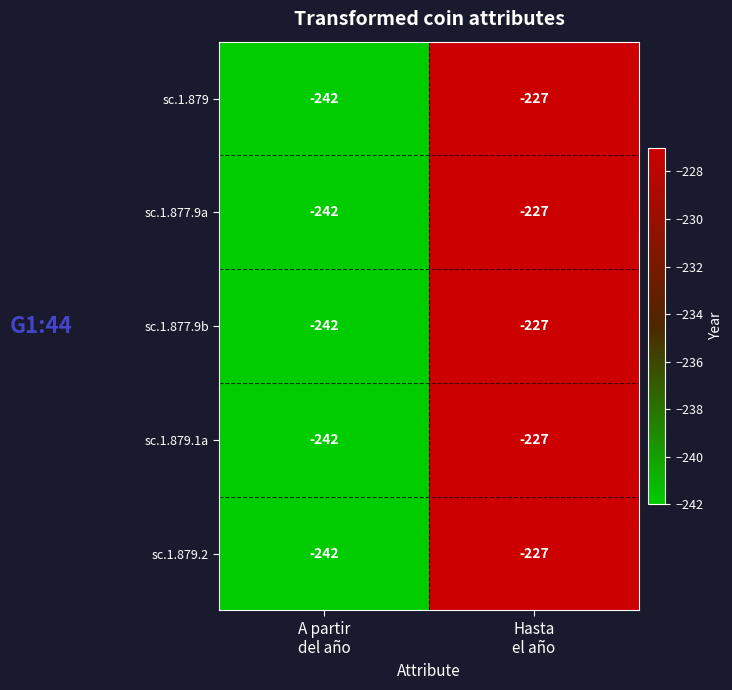

What is the sum of all sc.1.879.2 values?

-469